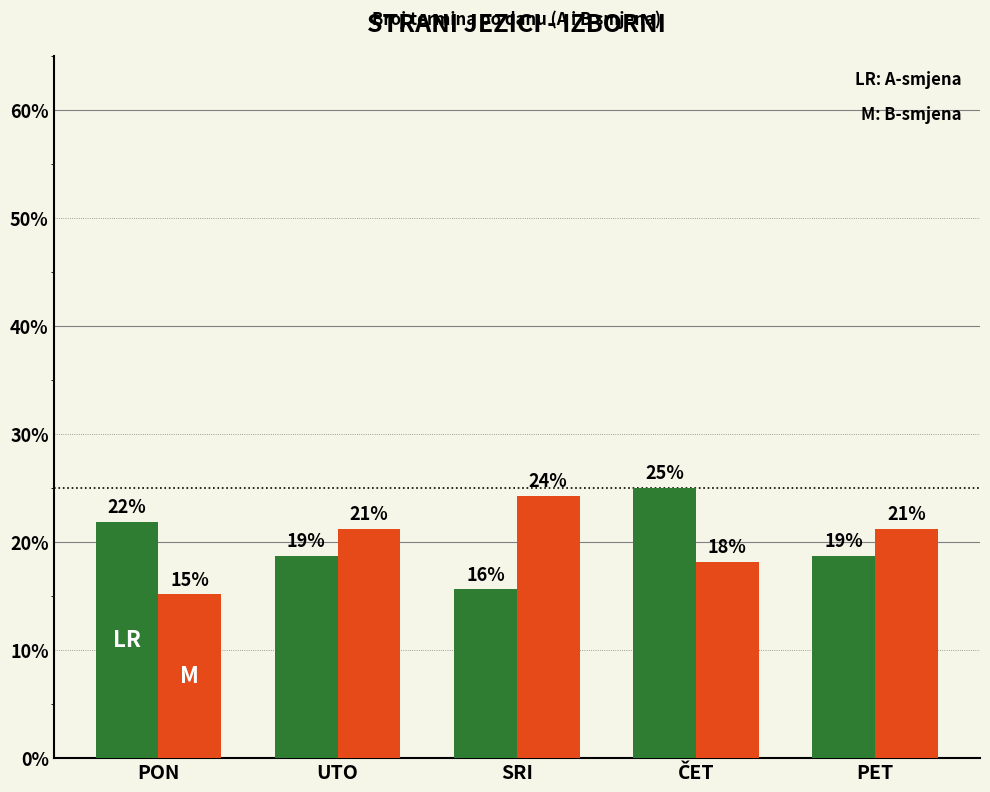

How many bars are there in total?

10